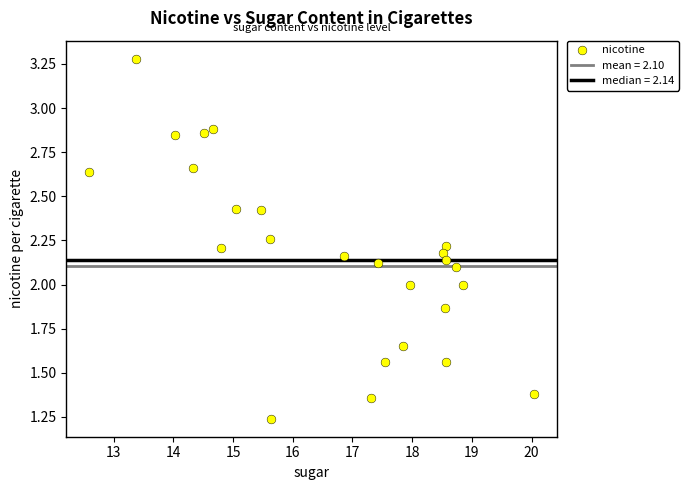

What is the range of X values (max minus min)?

7.5